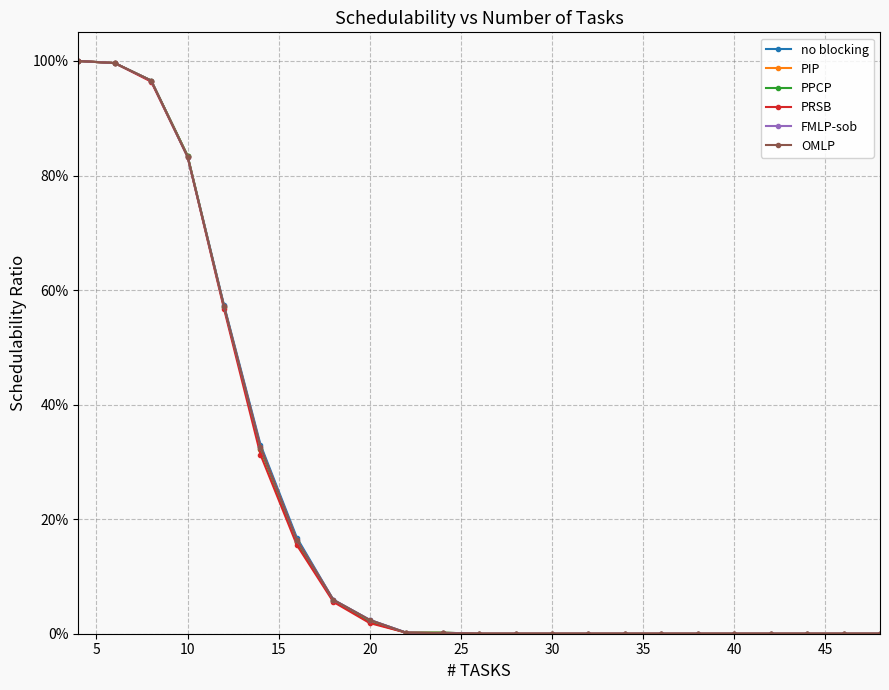

True or false: FMLP-sob and no blocking cross at least once.

False